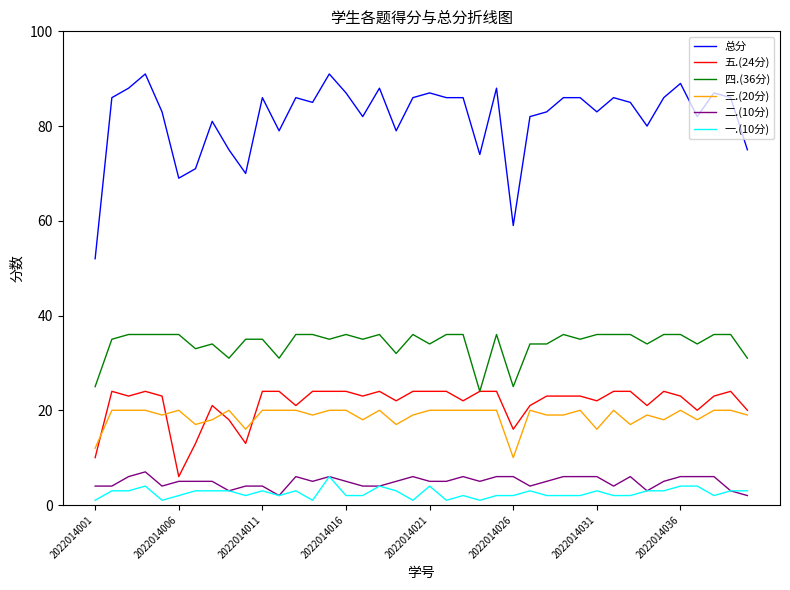

True or false: 一.(10分) and 总分 cross at least once.

False